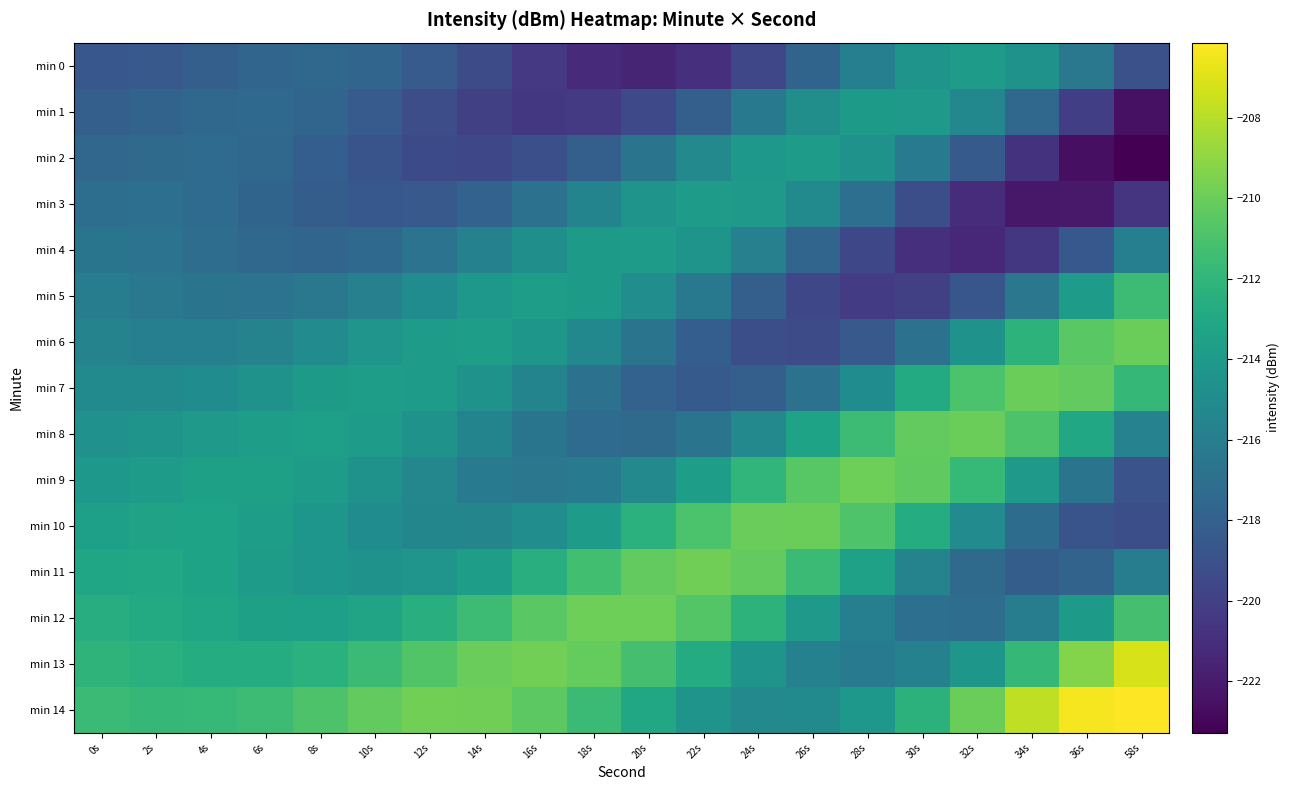

What is the total value across all series at 4s?

-3226.8